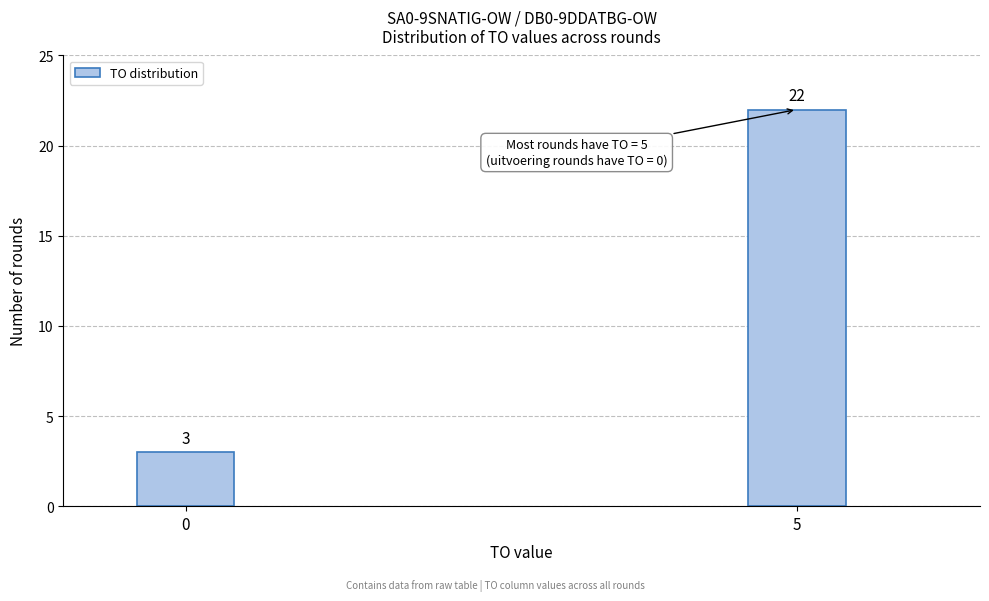

Reading left to right, what are all the values shown in this chart?

0=3	5=22